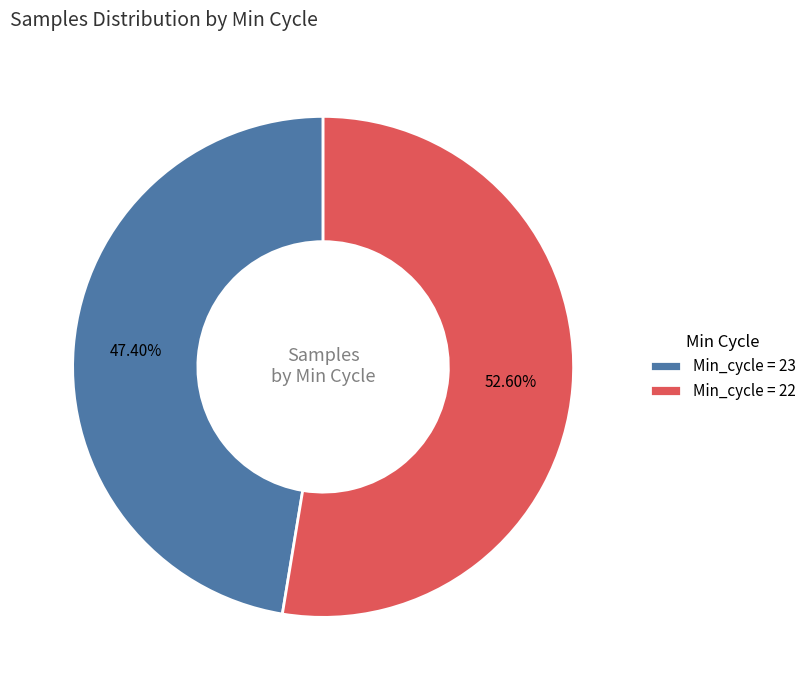

Which has a higher value, Min_cycle = 23 or Min_cycle = 22?

Min_cycle = 22